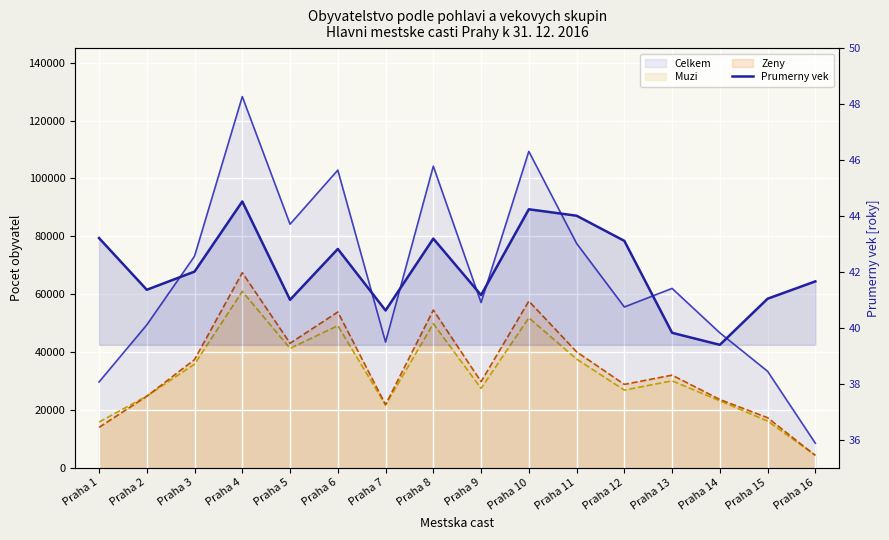

The chart shows a value of 11.1 at Praha 5. True or false?

False